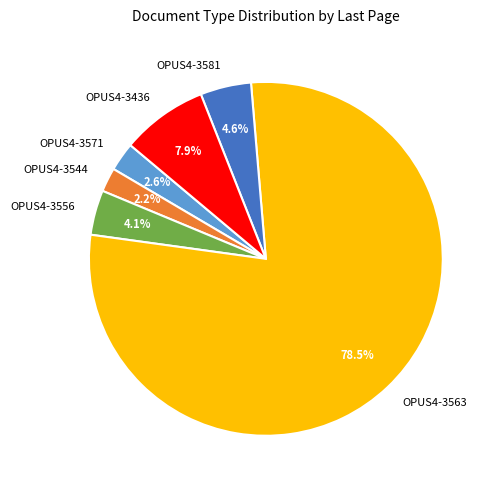

What is the largest slice in the pie chart?

OPUS4-3563